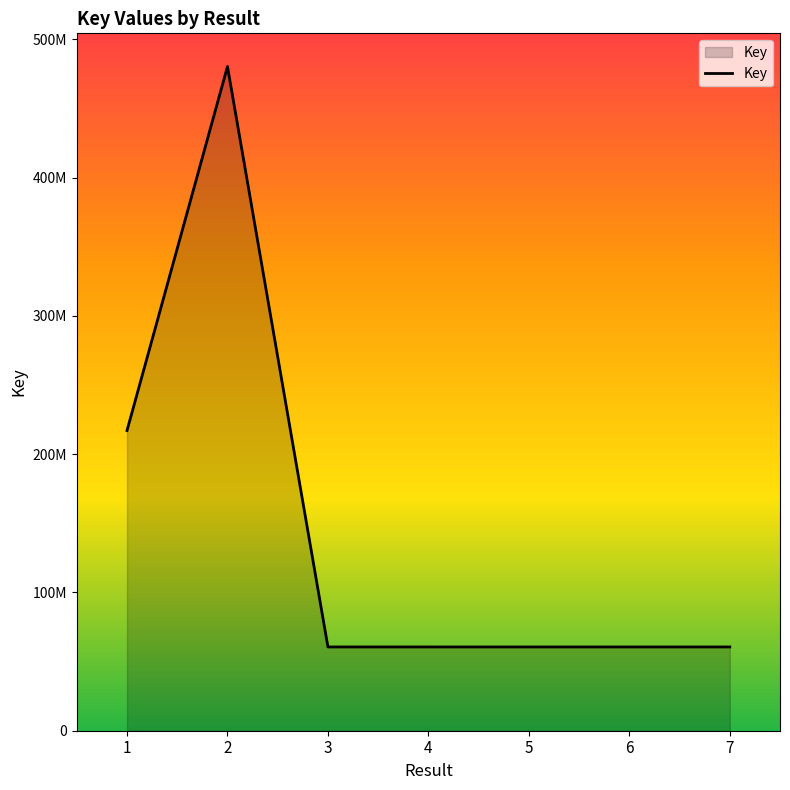

How many series are shown in this chart?

1